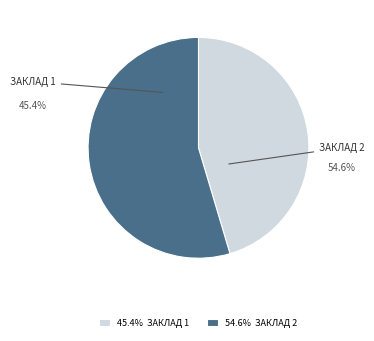

To the nearest percent, what is the average slice percentage?

50%